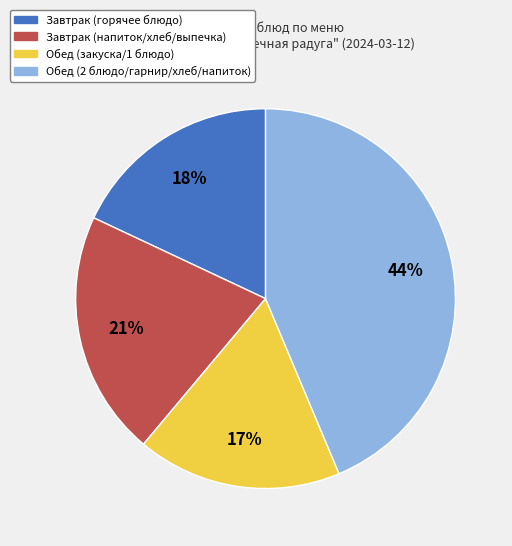

To the nearest percent, what is the average slice percentage?

25%